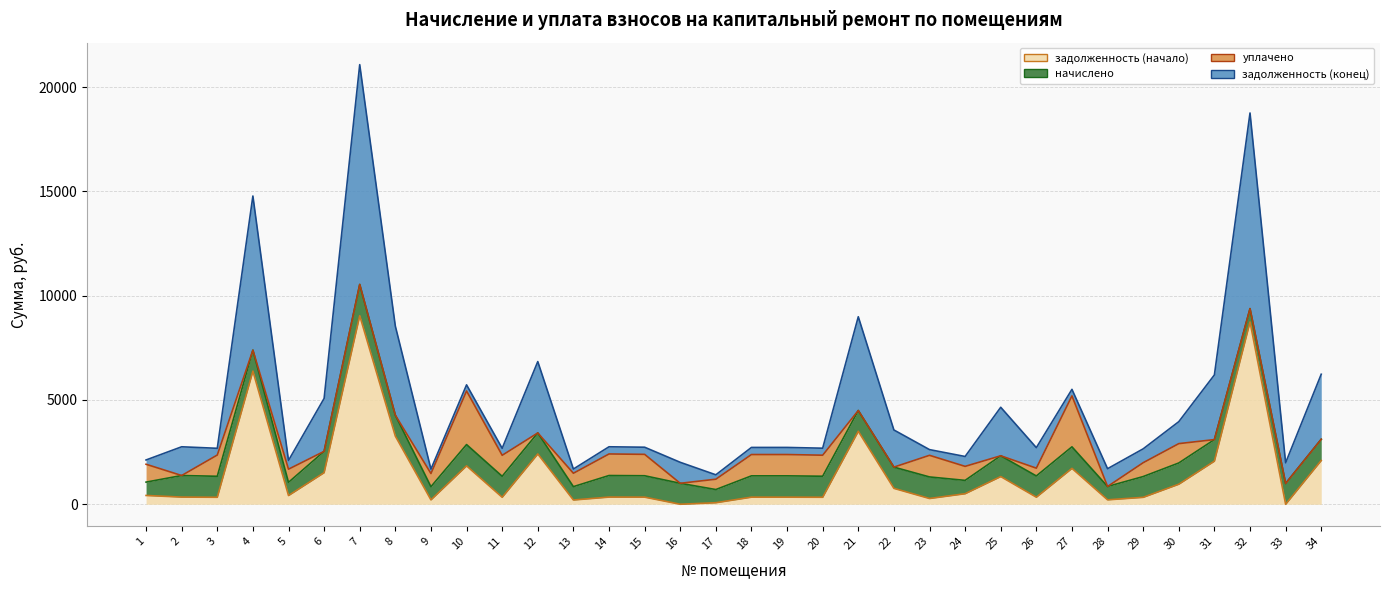

Reading left to right, what are all the values shown in this chart?

задолженность (начало): 1=422.2	2=344.5	3=335.4	4=6384.5	5=418.3	6=1515.0	7=9041.0	8=3266.4	9=210.6	10=1840.8	11=335.4	12=2412.1	13=205.1	14=344.5	15=341.9	16=1.4	17=74.5	18=340.6	19=340.6	20=336.1	21=3498.4	22=763.0	23=276.6	24=505.8	25=1328.3	26=339.3	27=1720.7	28=213.2	29=332.1	30=962.0	31=2067.0	32=8739.4	33=0.0	34=2098.8
начислено: 1=639.6	2=1033.5	3=1006.2	4=1004.2	5=631.8	6=1021.8	7=1496.6	8=1004.2	9=631.8	10=1021.8	11=1006.2	12=1008.1	13=639.6	14=1033.5	15=1025.7	16=1004.2	17=631.8	18=1021.8	19=1021.8	20=1008.1	21=996.5	22=1017.9	23=1033.5	24=639.6	25=996.5	26=1017.9	27=1033.5	28=639.6	29=996.5	30=1017.9	31=1033.5	32=639.6	33=996.5	34=1017.9
уплачено: 1=856.3	2=0.0	3=1018.8	4=0.0	5=631.8	6=0.0	7=0.0	8=0.0	9=631.8	10=2568.6	11=1006.2	12=0.0	13=642.5	14=1033.5	15=1025.7	16=0.0	17=495.7	18=1021.9	19=1021.8	20=1008.1	21=0.0	22=0.0	23=1036.6	24=671.4	25=0.0	26=373.6	27=2441.4	28=0.0	29=664.3	30=928.0	31=0.0	32=0.0	33=0.0	34=0.0
задолженность (конец): 1=205.5	2=1378.0	3=322.8	4=7388.8	5=418.3	6=2536.8	7=10537.5	8=4270.7	9=210.6	10=294.0	11=335.4	12=3420.3	13=202.2	14=344.5	15=341.9	16=1005.7	17=210.6	18=340.5	19=340.6	20=336.1	21=4494.9	22=1780.9	23=273.5	24=474.1	25=2324.7	26=983.6	27=312.8	28=852.8	29=664.3	30=1051.9	31=3100.5	32=9379.0	33=992.5	34=3116.7